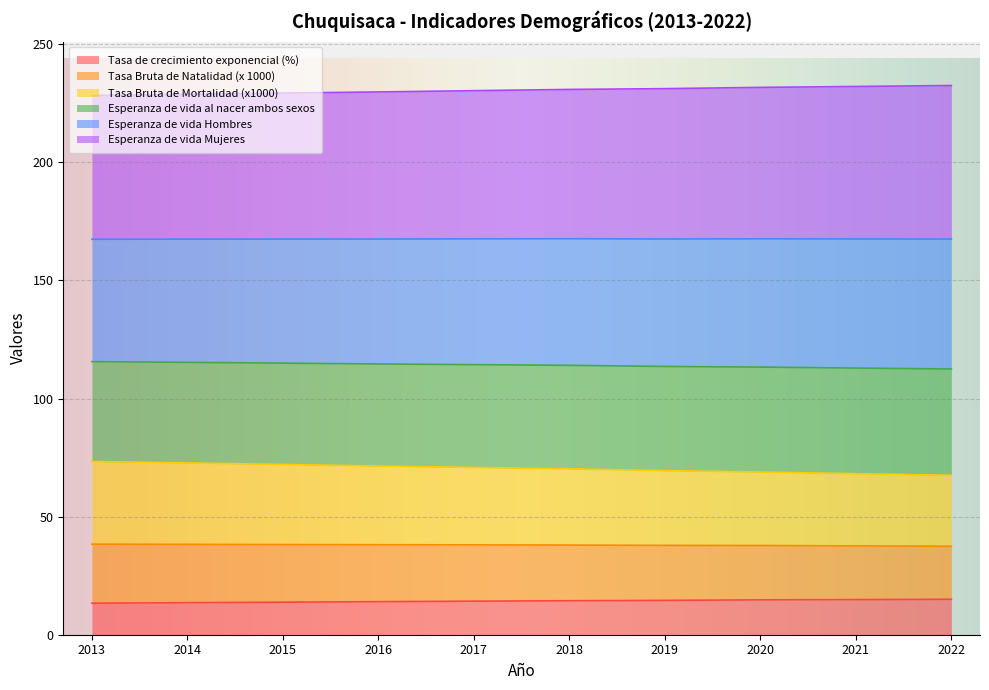

What is the value of the Tasa de crecimiento exponencial (%) point at the 2nd from the left?

13.6